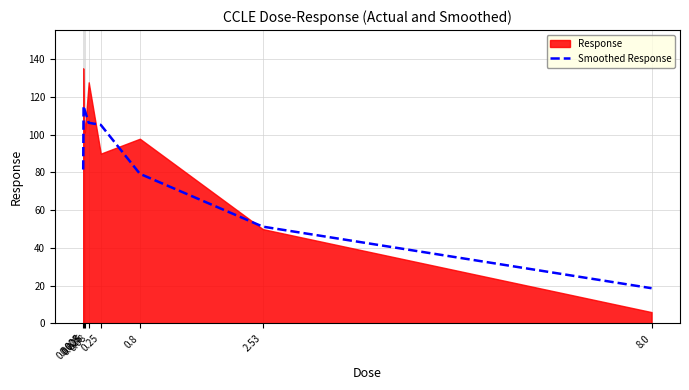

What is the label of the 7th point from the left?

2.53